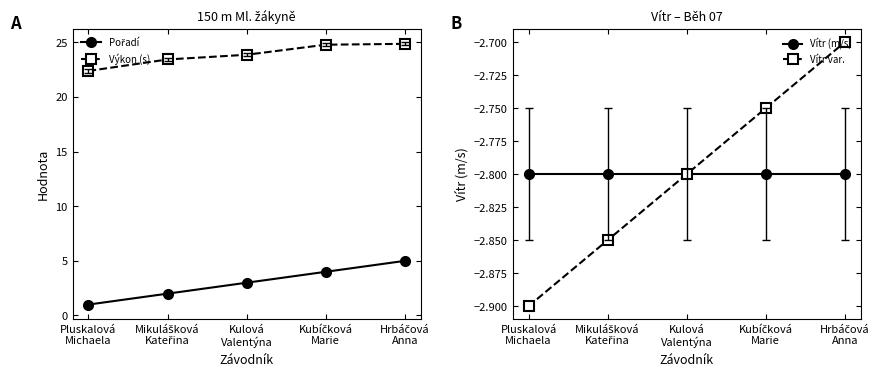

How many values in the Výkon (s) series are below 23?

1